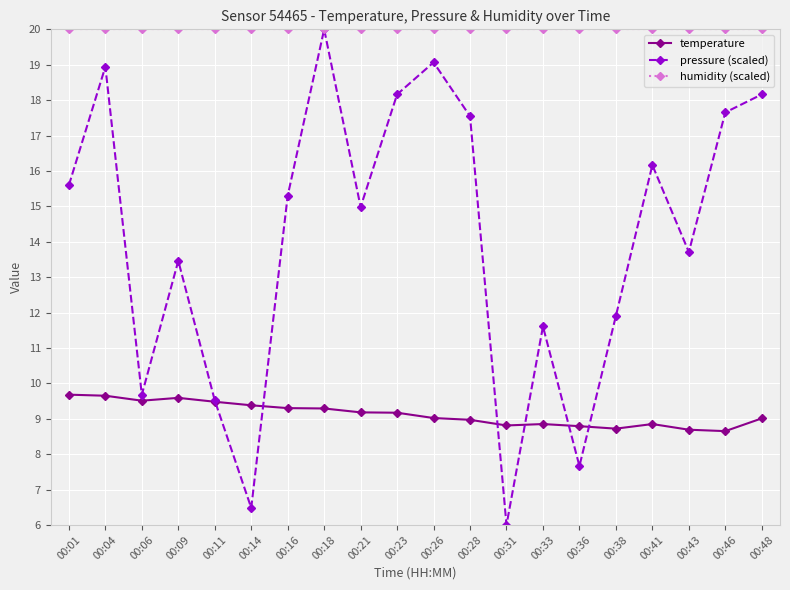

What is the difference between the temperature values at 00:18 and 00:09?

0.3